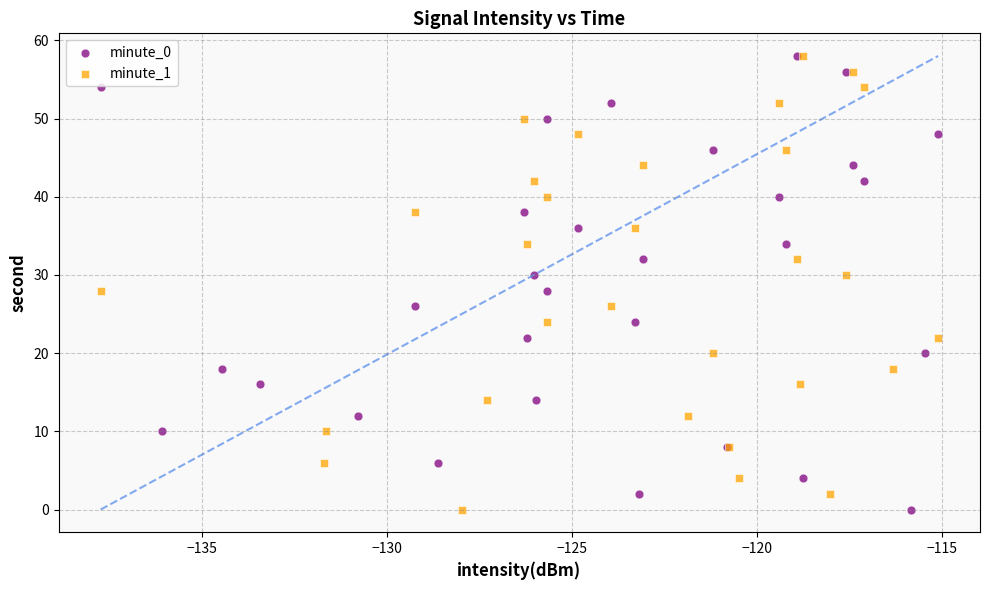

What are all the series names shown in the legend?

minute_0, minute_1